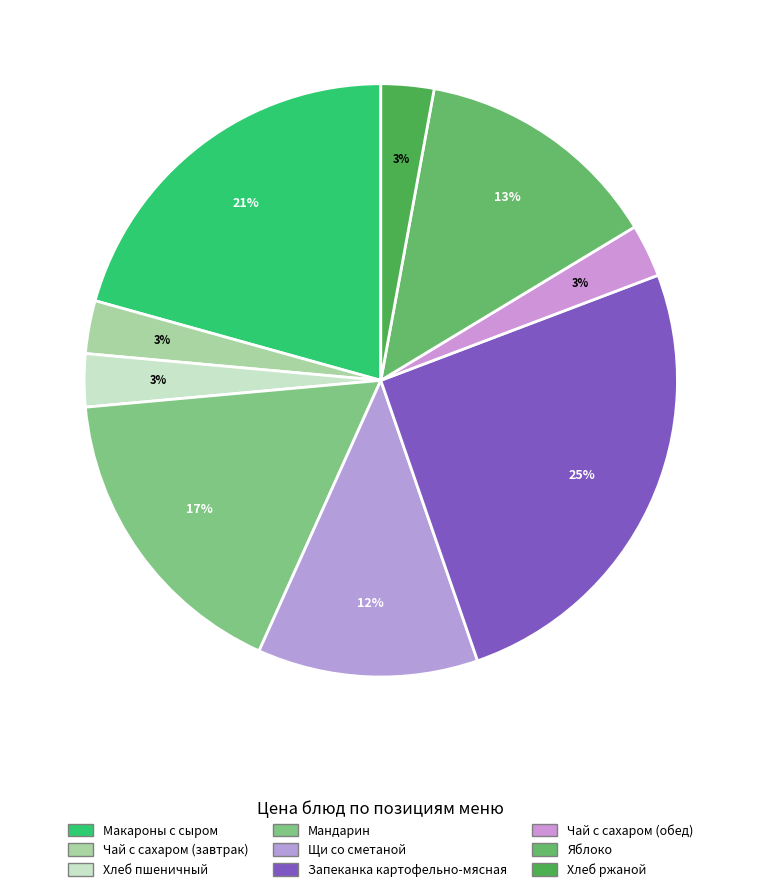

Approximately how many times larger is the value at Чай с сахаром (завтрак) compared to Щи со сметаной?

0.2